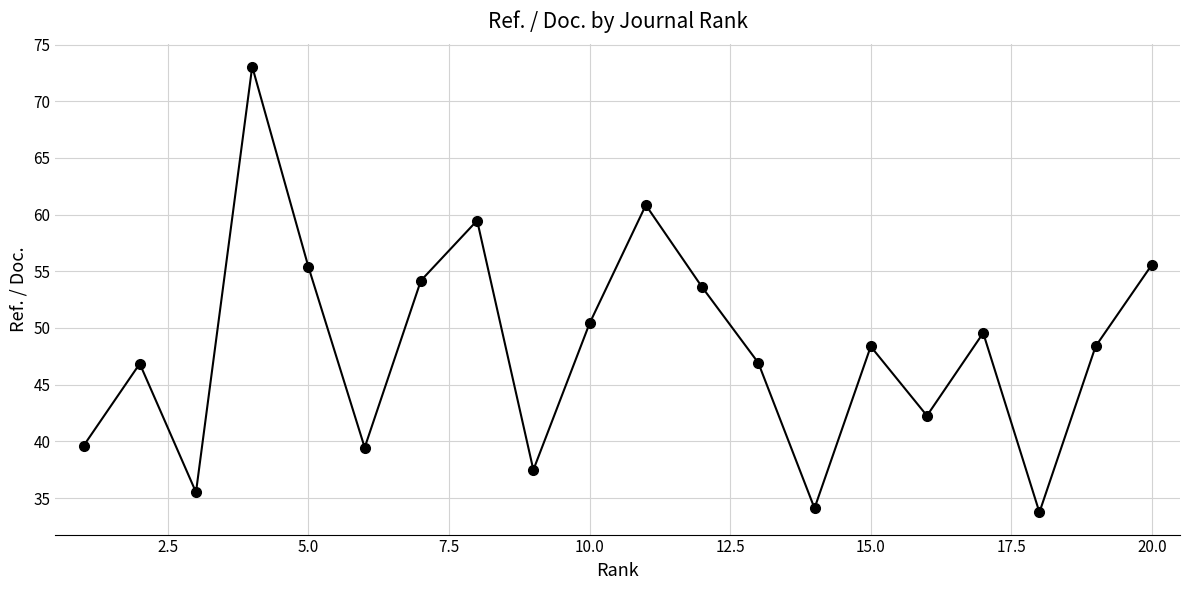

Is this an area chart (filled region under the line)?

No